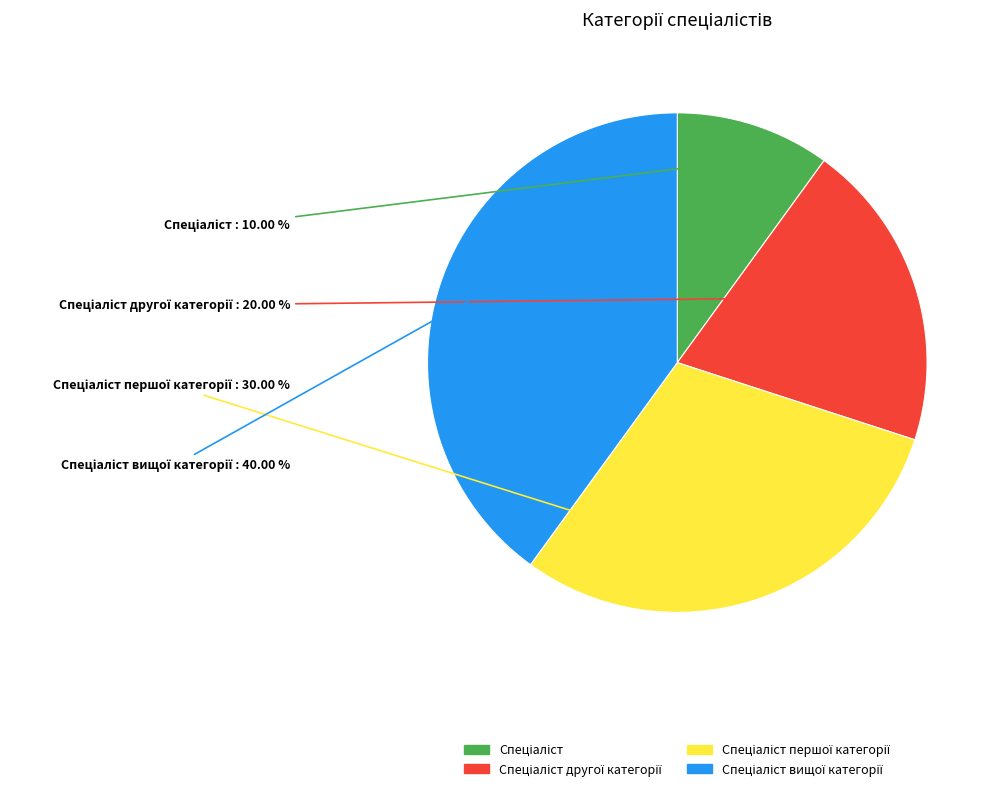

Is there a majority slice in this chart?

No